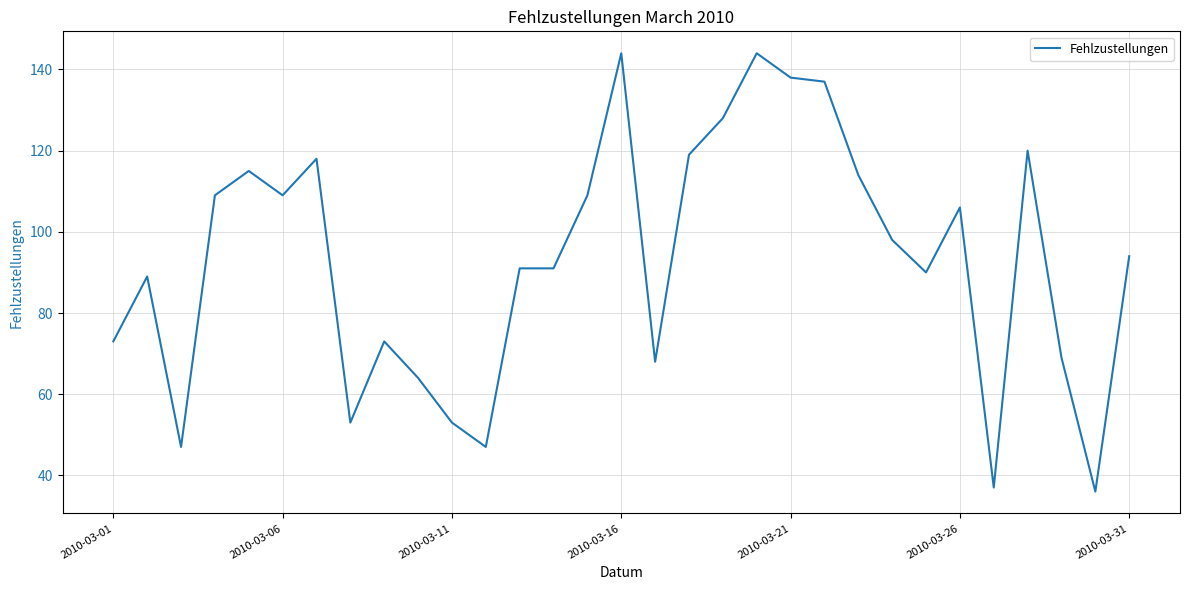

What is the average value?

93